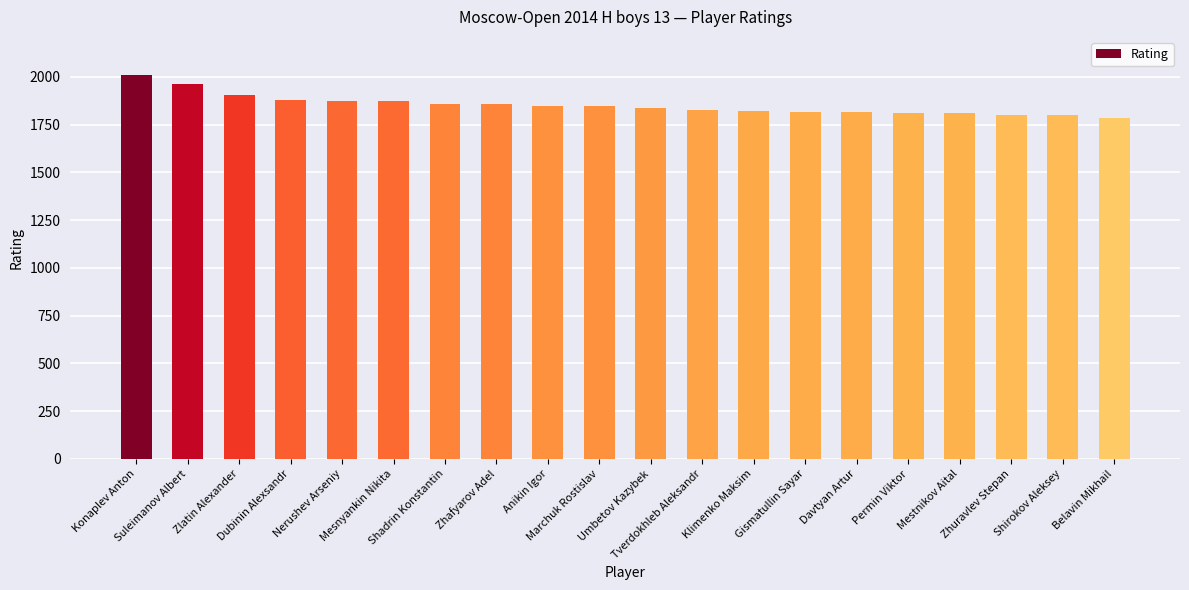

What is the smallest value displayed?

1786